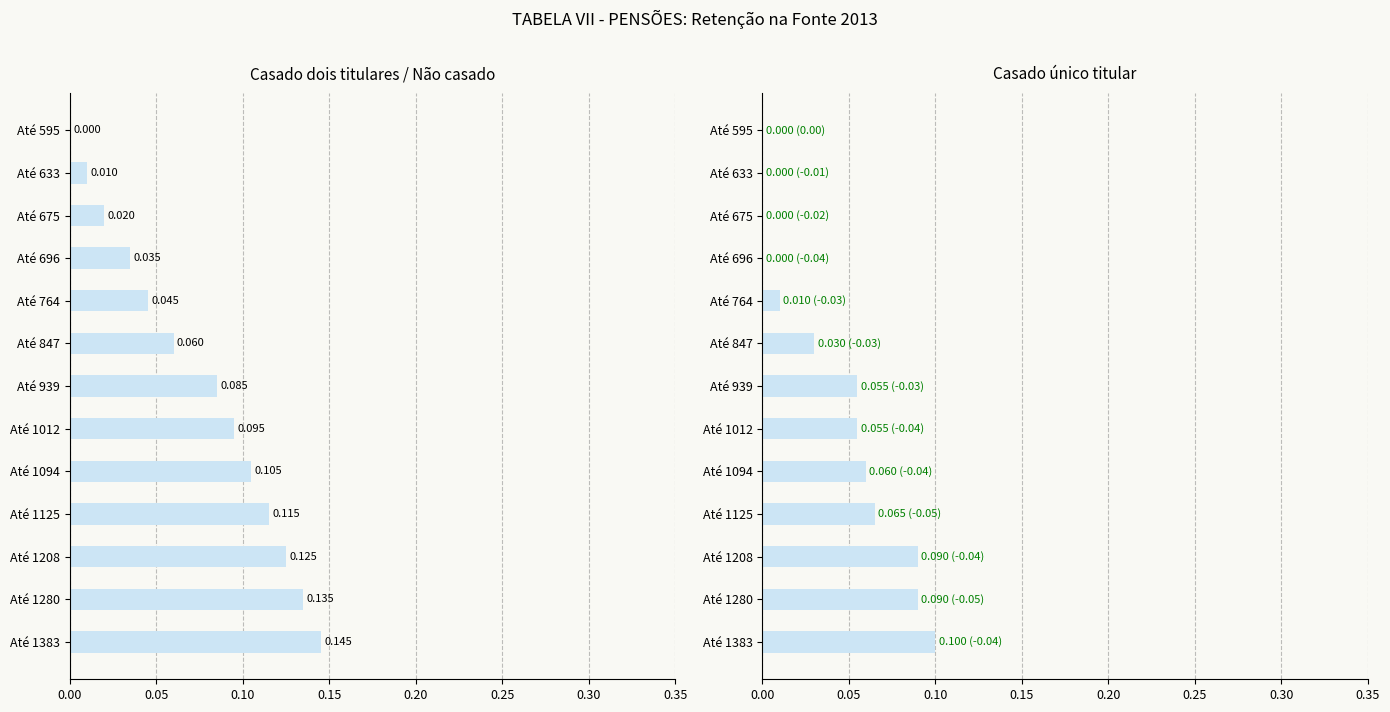

How many data points does each series have?

13